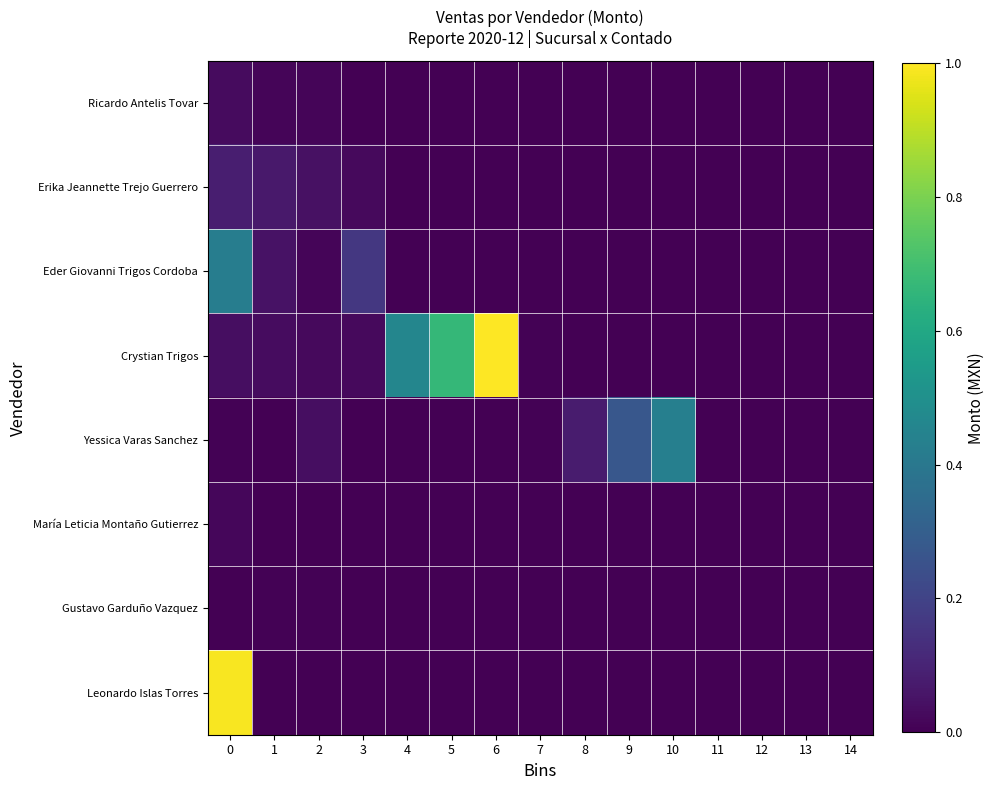

Which series has the largest range (max minus min)?

Crystian Trigos